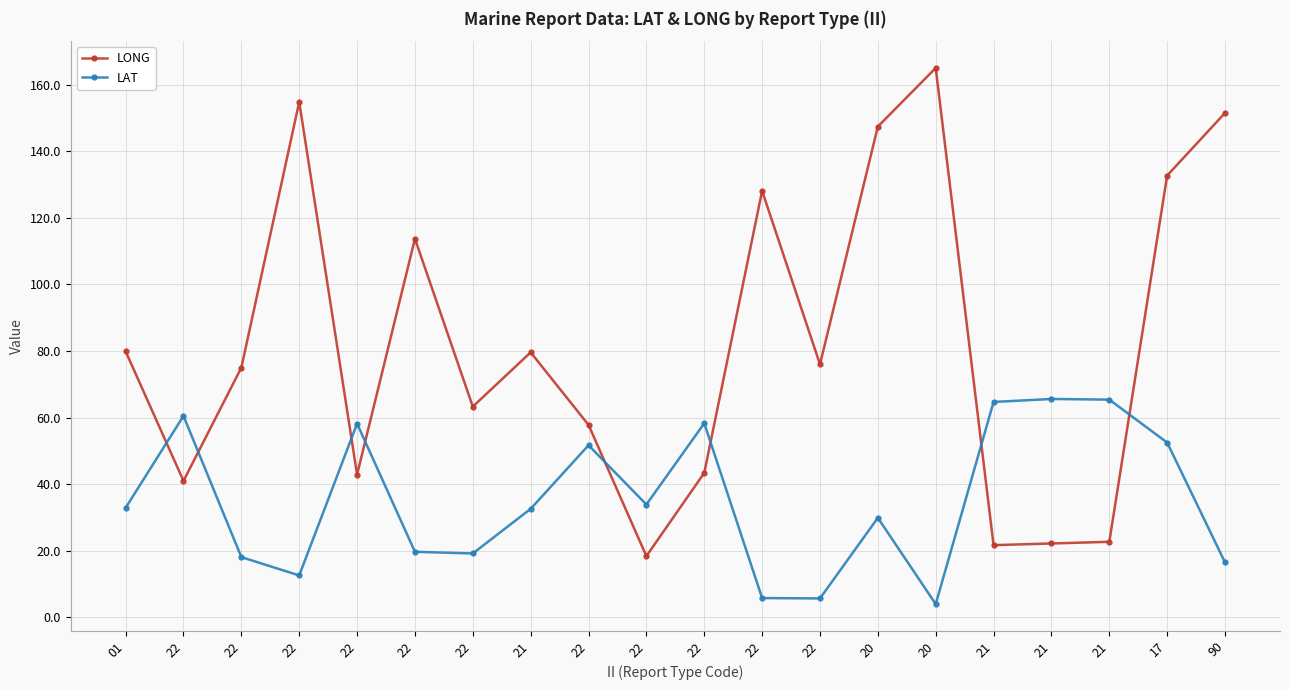

Reading left to right, what are all the values shown in this chart?

LONG: 01=79.9	22=41.0	22=75.0	22=154.8	22=42.9	22=113.7	22=63.3	21=79.6	22=57.8	22=18.4	22=43.4	22=128.1	22=76.0	20=147.4	20=165.0	21=21.7	21=22.2	21=22.7	17=132.7	90=151.5
LAT: 01=32.9	22=60.5	22=18.1	22=12.6	22=58.2	22=19.7	22=19.2	21=32.6	22=51.7	22=33.9	22=58.3	22=5.8	22=5.7	20=29.9	20=4.0	21=64.7	21=65.6	21=65.4	17=52.5	90=16.5